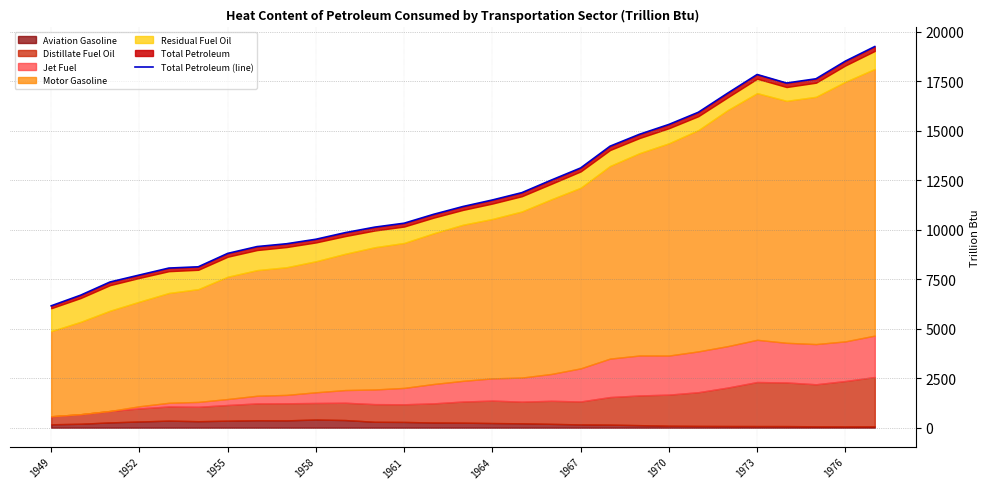

How many interior local valleys (lower than both neighbors) does the data have?

1